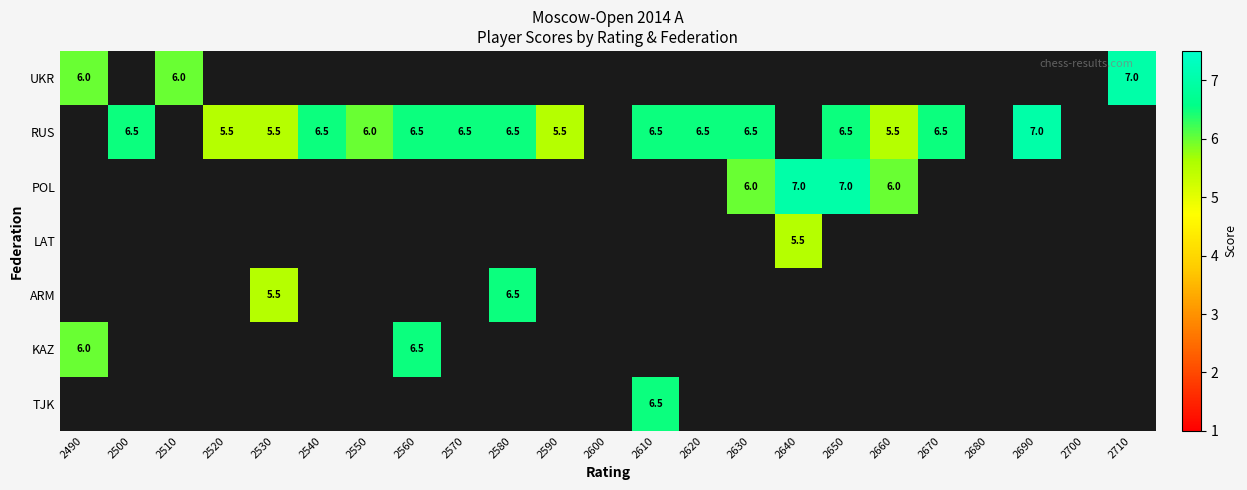

How many distinct data groups are displayed?

7